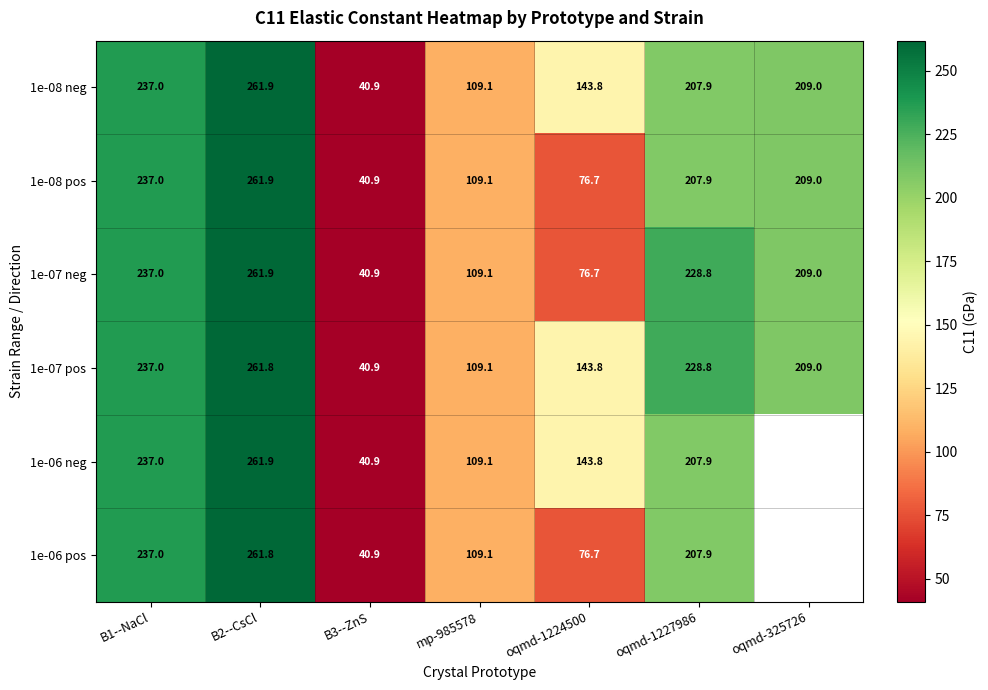

Is the value of 1e-06 pos at B3--ZnS greater than the value of 1e-07 neg at B1--NaCl?

No